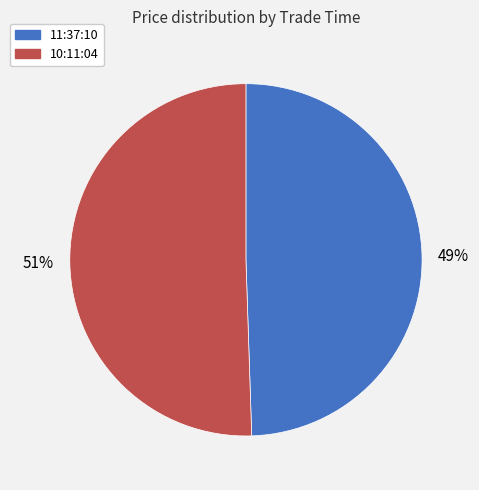

Does any single category account for the majority?

Yes